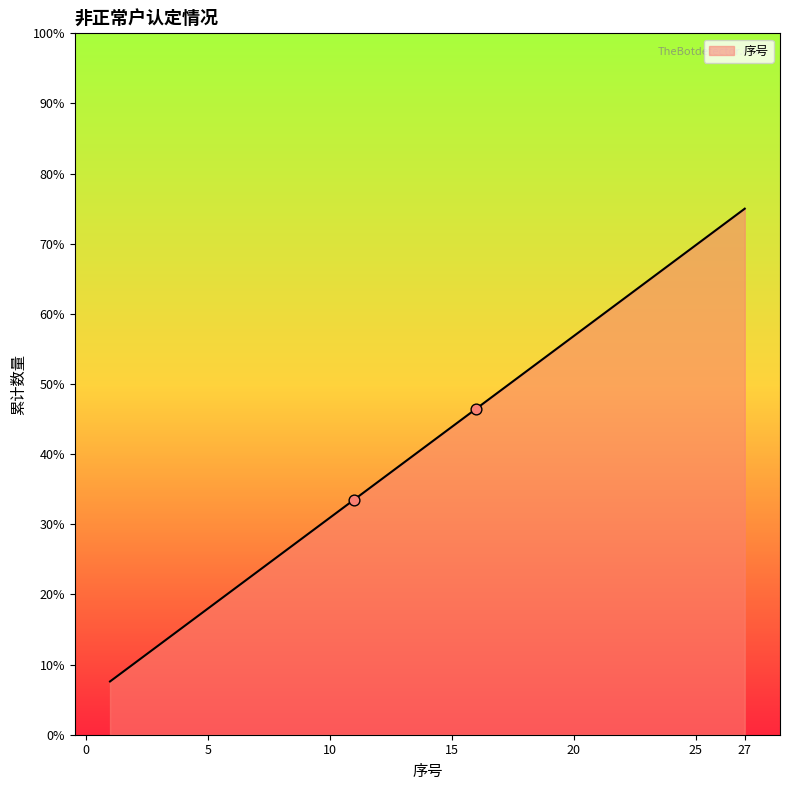

What is the maximum value shown in the chart?

75.0